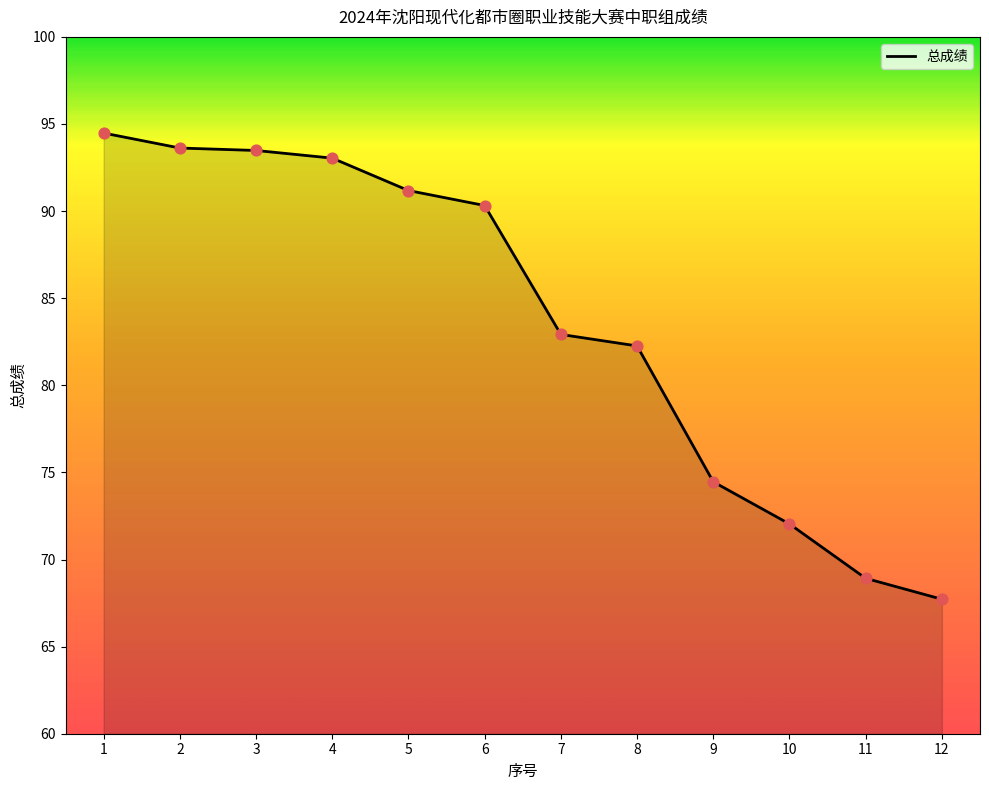

What is the ratio of the value at 2 to the value at 12?

1.4